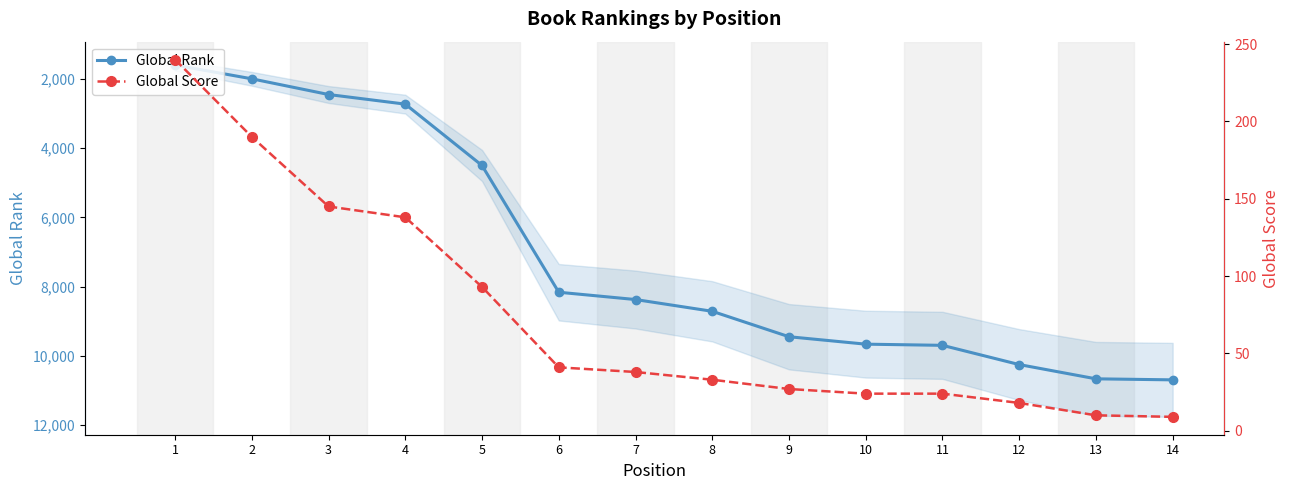

Rank the series by their average value, from highest to lowest.

Global Rank, Global Score